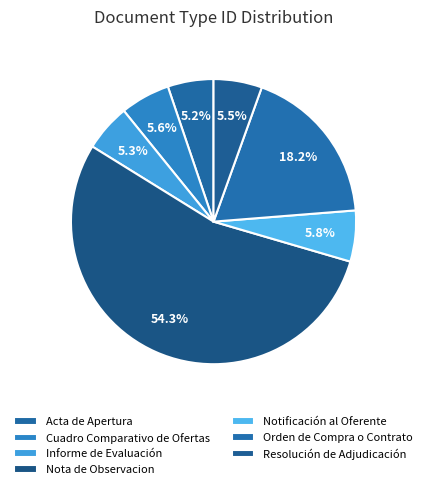

How many slices are in this pie chart?

7